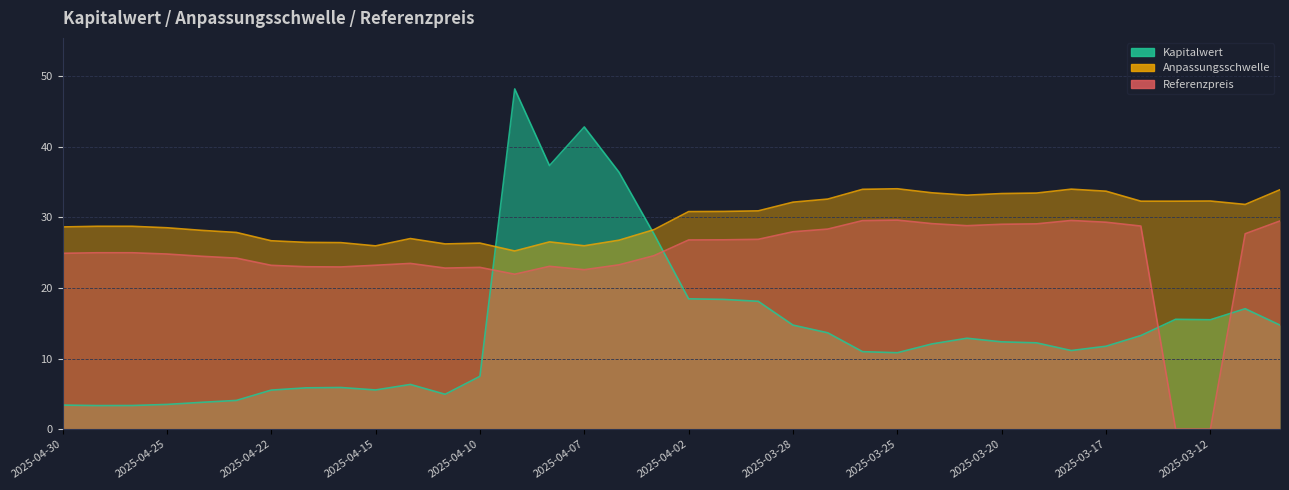

Where is the first local minimum for Referenzpreis?

2025-04-16